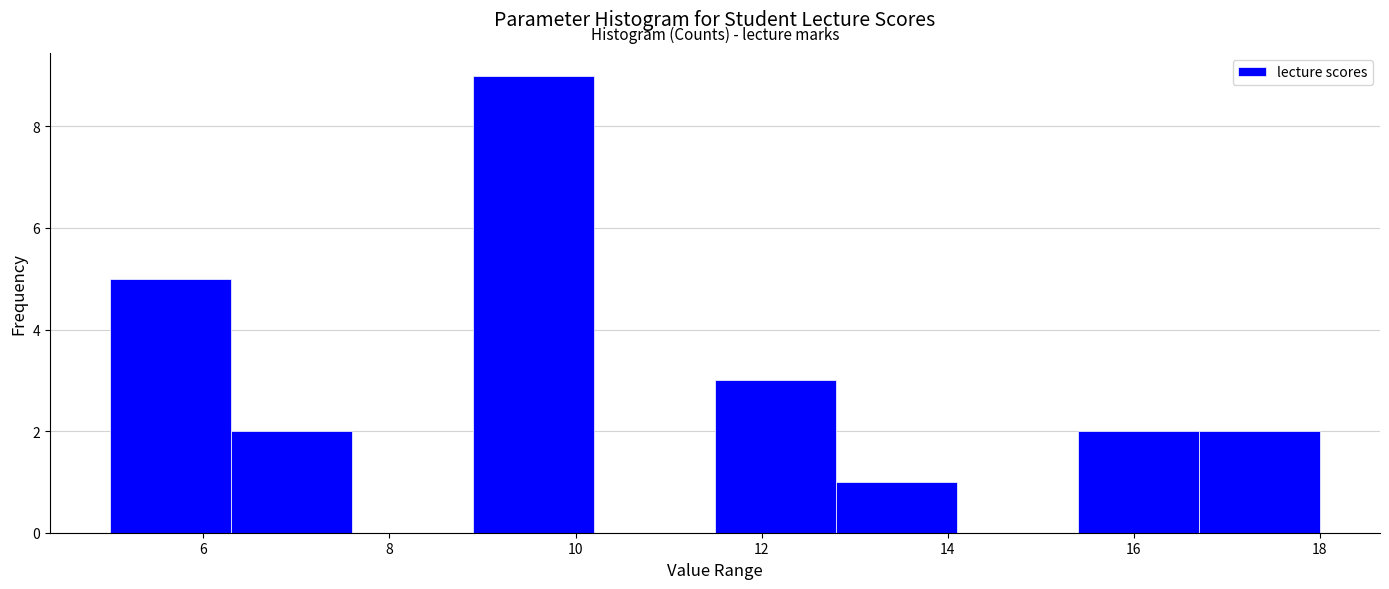

Which range on the x-axis has the tallest bar?

8.9 to 10.2